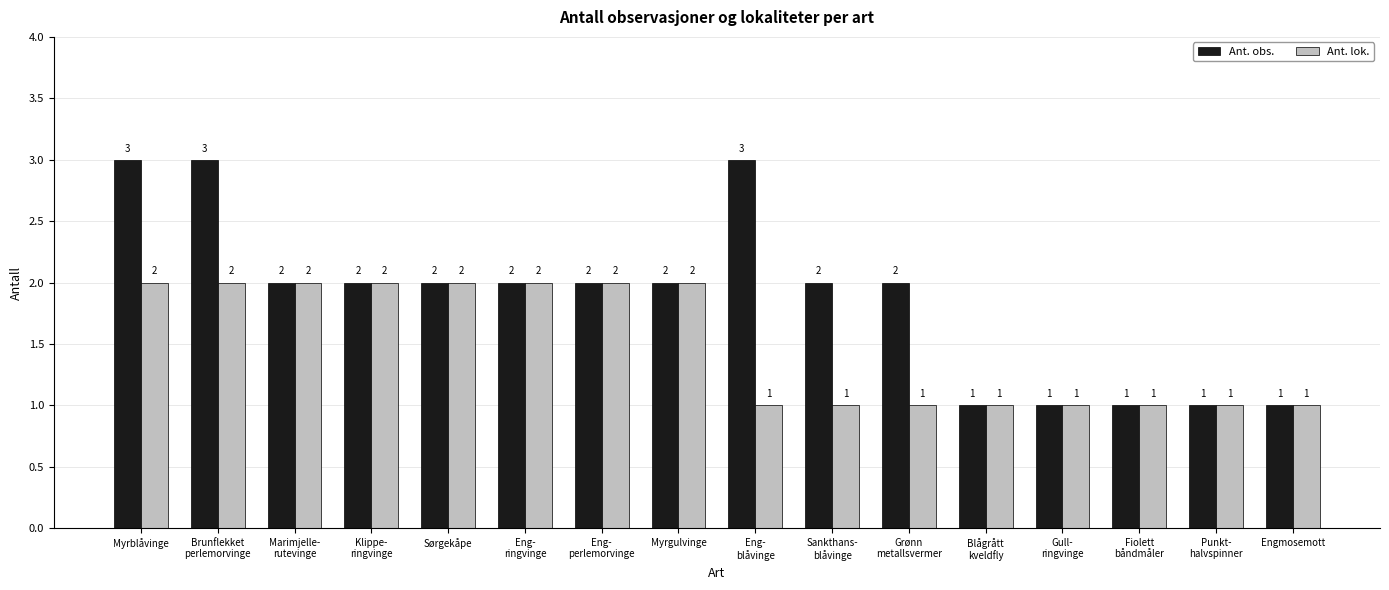

How many categories are shown in the chart?

16